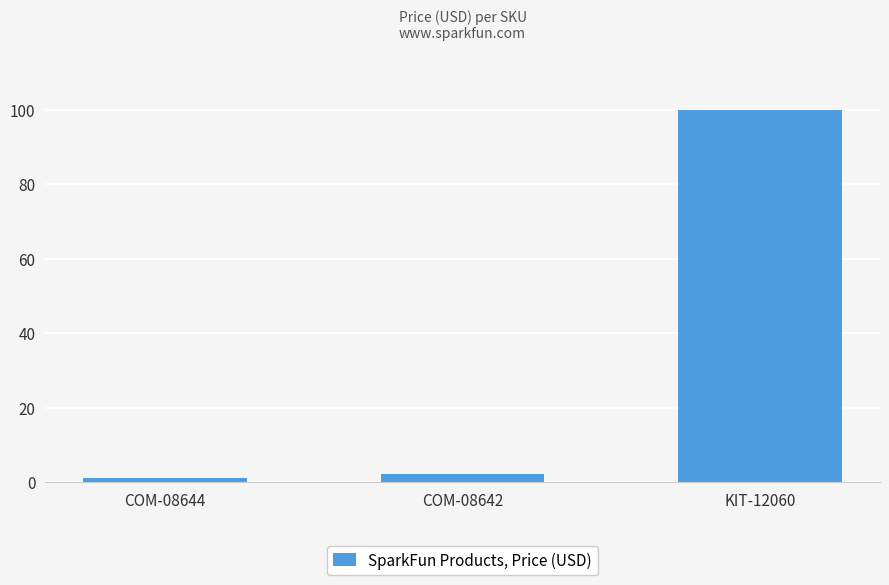

The value at COM-08644 is 1.1. True or false?

True